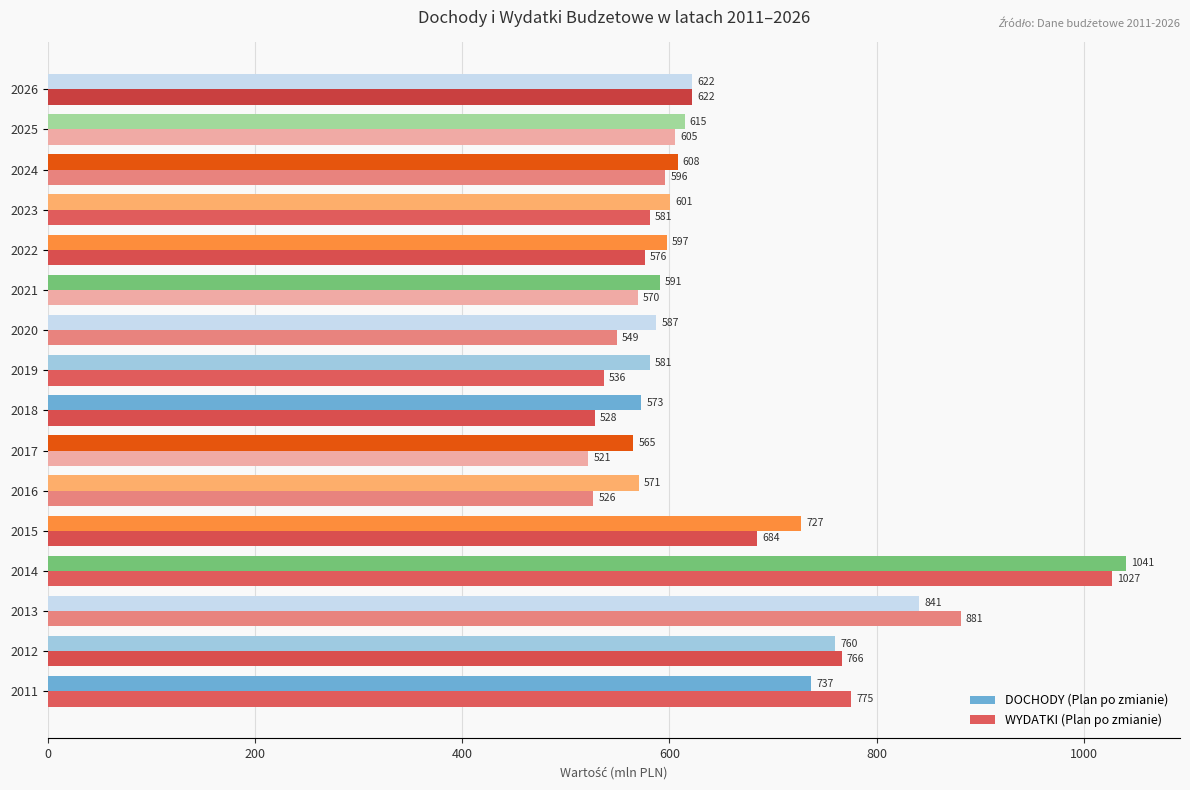

The DOCHODY (Plan po zmianie) series shows 841.0 at 2013. True or false?

True